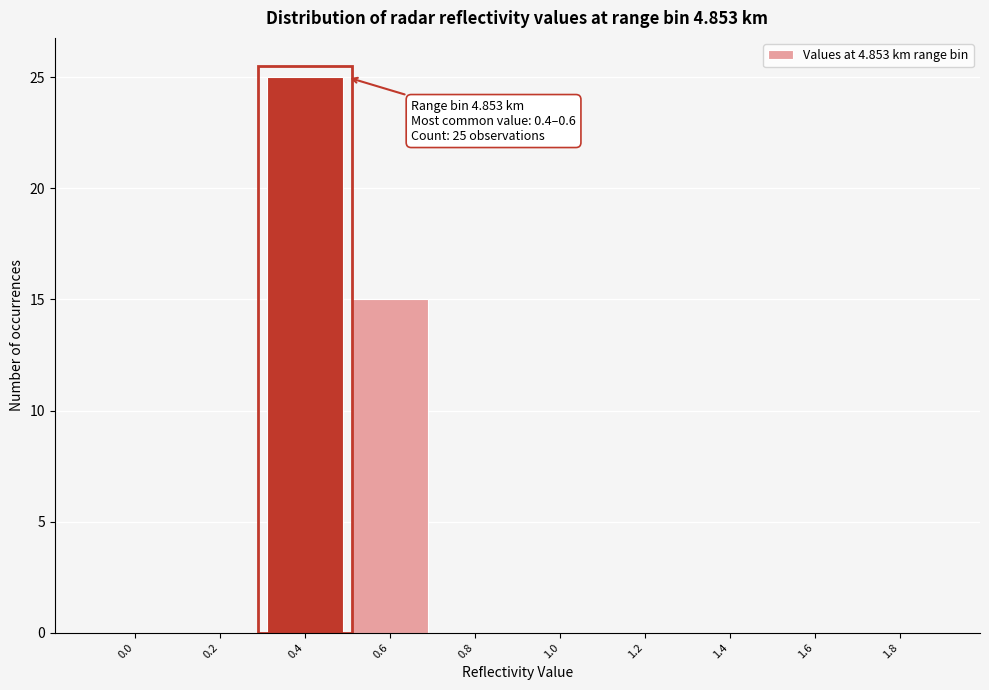

Reading right to left, extract all data points from this chart.

1.8=0	1.6=0	1.4=0	1.2=0	1.0=0	0.8=0	0.6=15	0.4=25	0.2=0	0.0=0